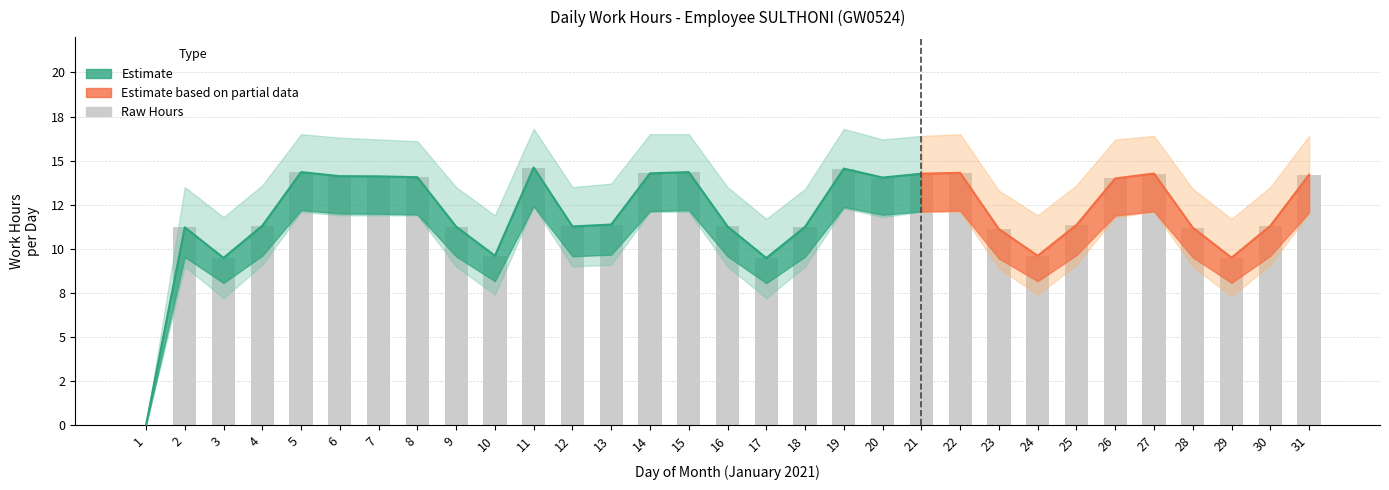

Reading left to right, list all the values displayed in this chart.

1=0.0	2=11.2	3=9.5	4=11.3	5=14.3	6=14.1	7=14.1	8=14.1	9=11.3	10=9.6	11=14.6	12=11.3	13=11.4	14=14.3	15=14.3	16=11.3	17=9.5	18=11.2	19=14.6	20=14.0	21=14.3	22=14.3	23=11.1	24=9.6	25=11.3	26=14.0	27=14.3	28=11.2	29=9.5	30=11.3	31=14.2